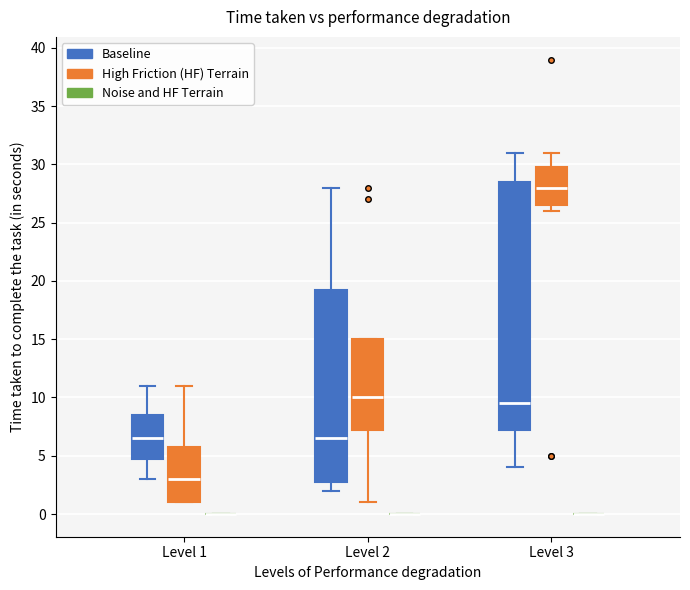

Which box is the tallest, from its lower edge to its upper edge?

Level 3 (Baseline)